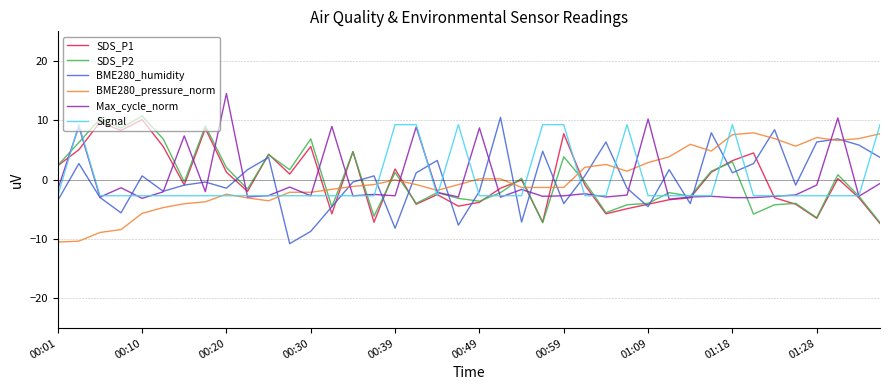

How many values in the BME280_humidity series are below 0?

20